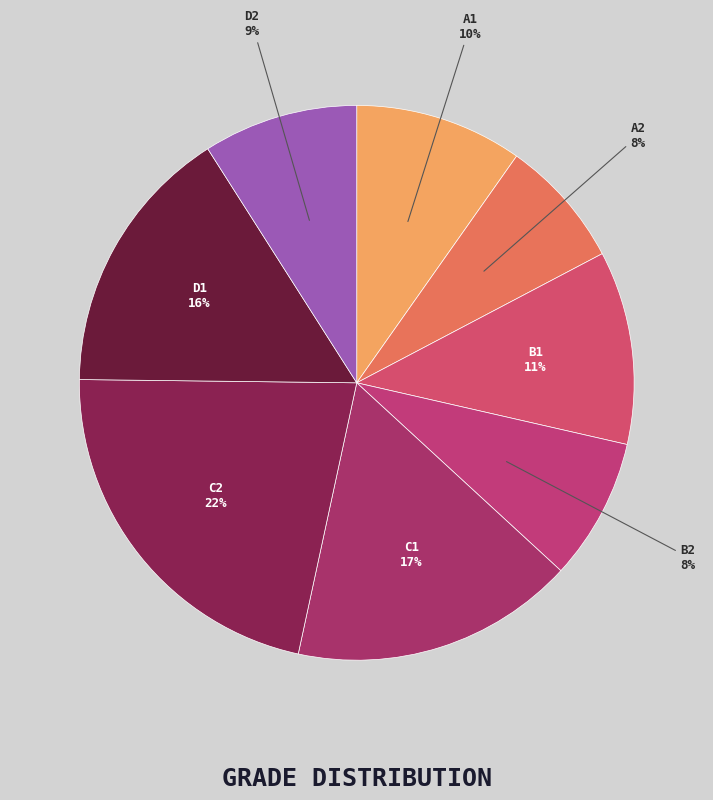

How many slices are in this pie chart?

8